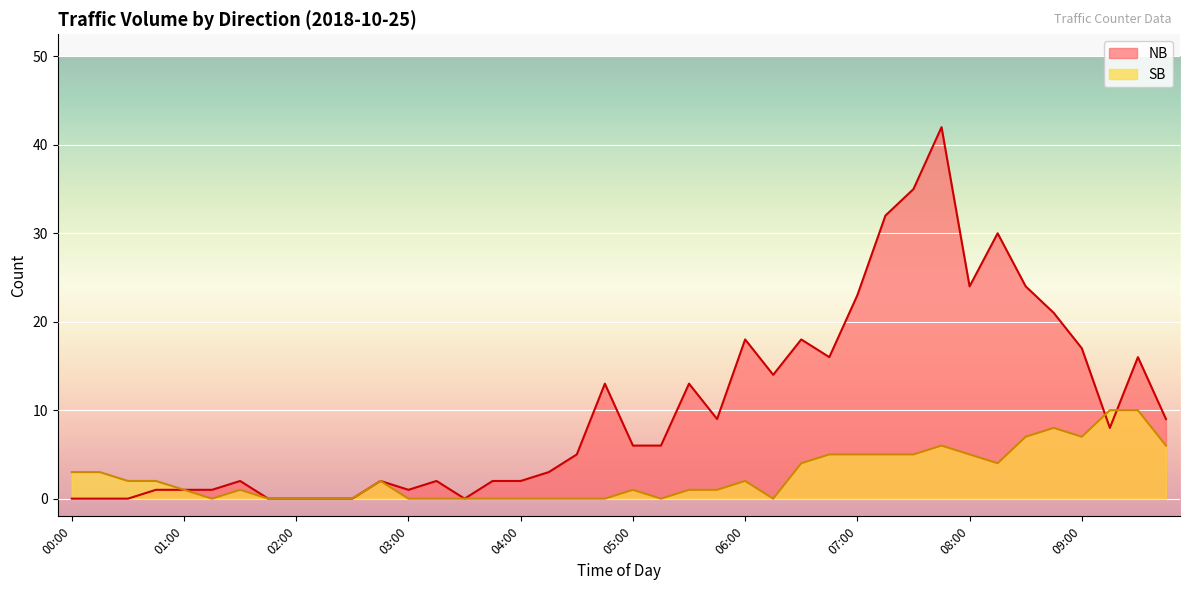

At which category does SB reach its first local valley?

01:15